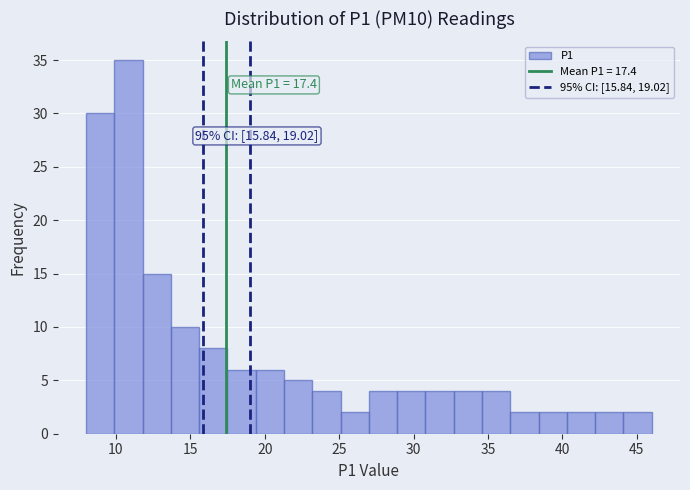

Read against the x-axis, roughly where is the centre of the tallest bar?

11.0